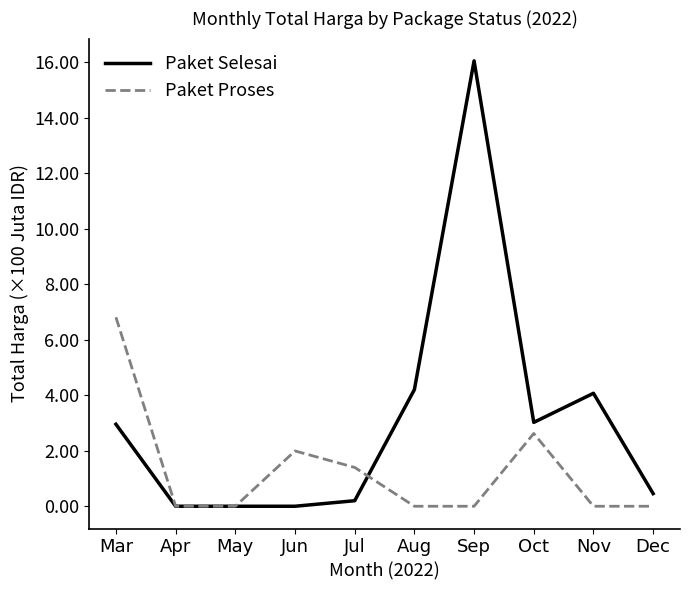

How many distinct data groups are displayed?

2